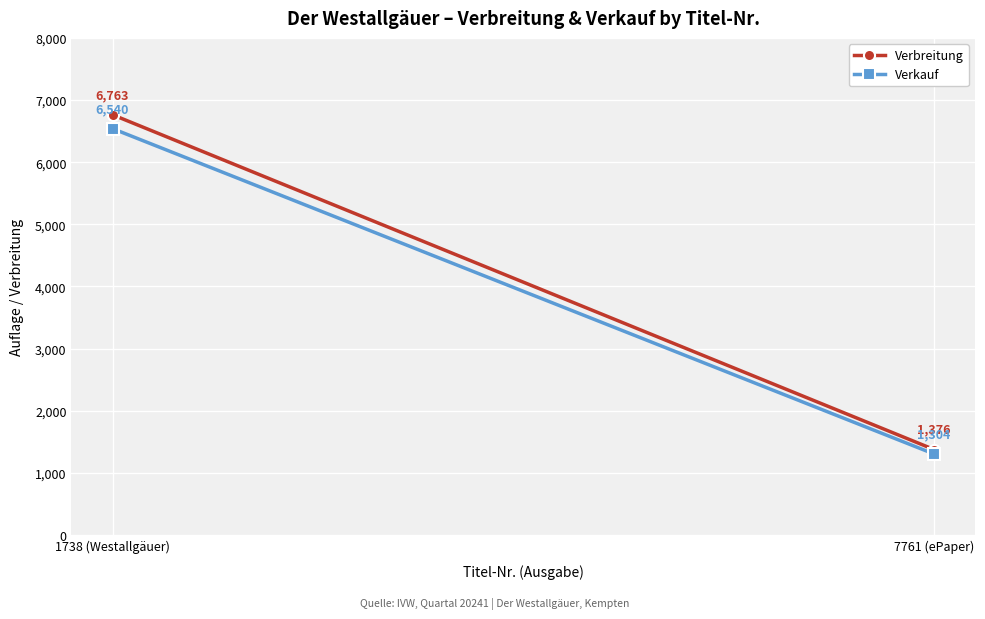

Between 1738 (Westallgäuer) and 7761 (ePaper), which series saw the biggest shift?

Verbreitung